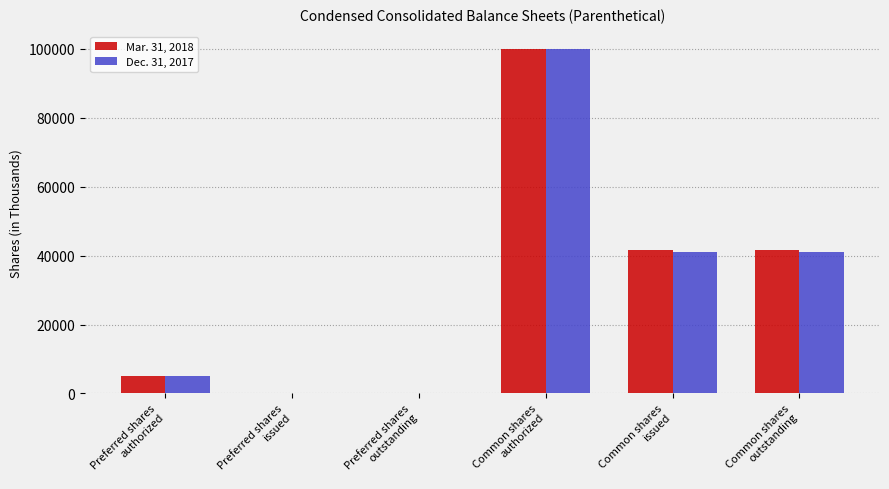

What is the greatest value displayed?

100000